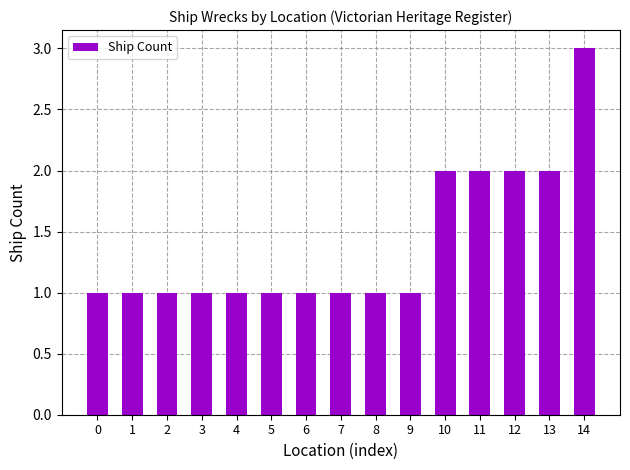

Count the values in the range 1 to 2.

14